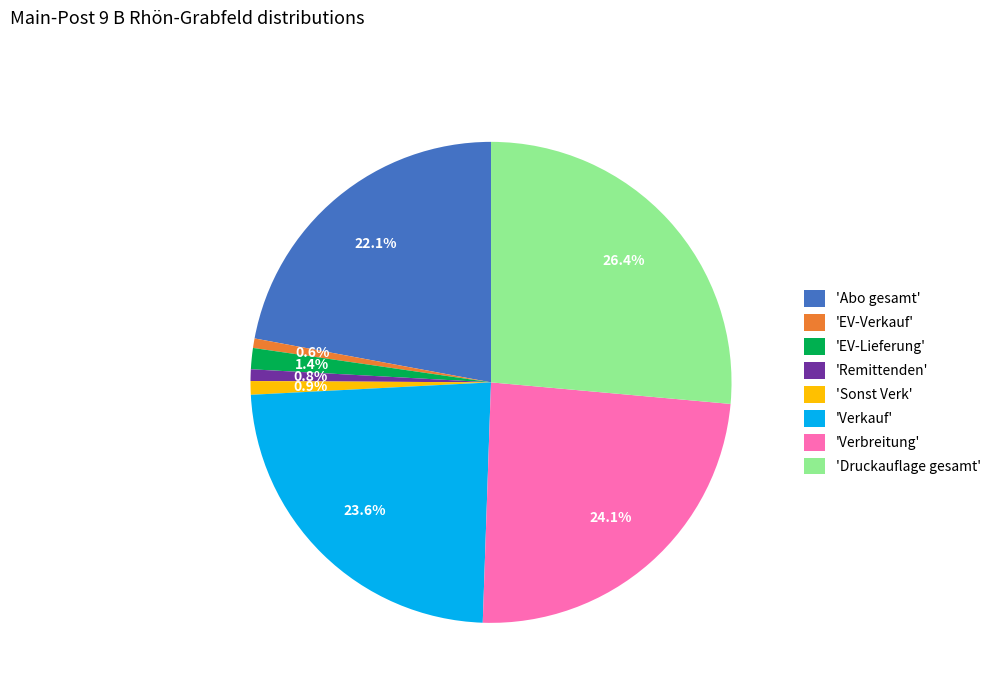

Between 'Abo gesamt' and 'EV-Lieferung', which is larger?

'Abo gesamt'